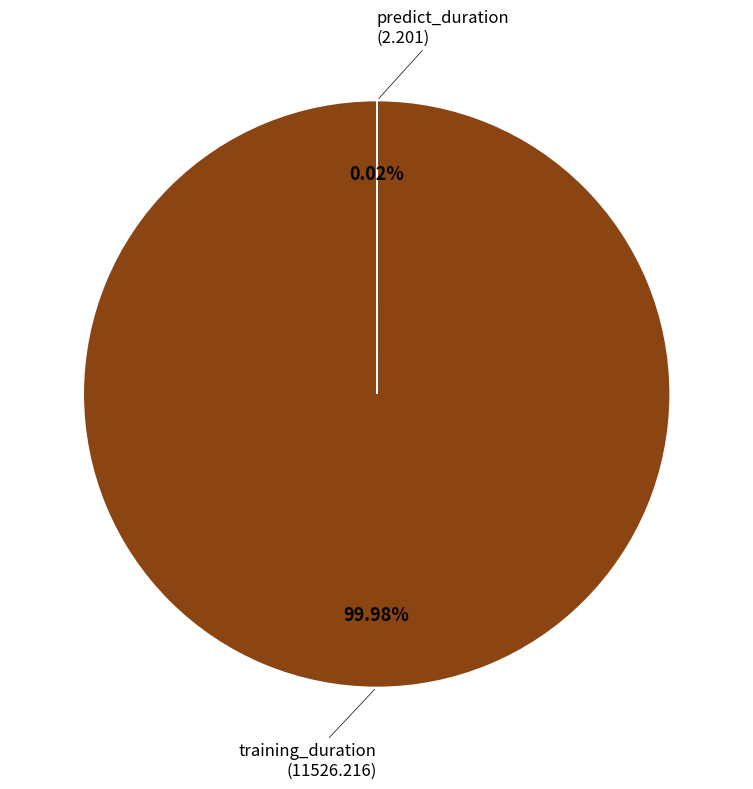

Does any single category account for the majority?

Yes